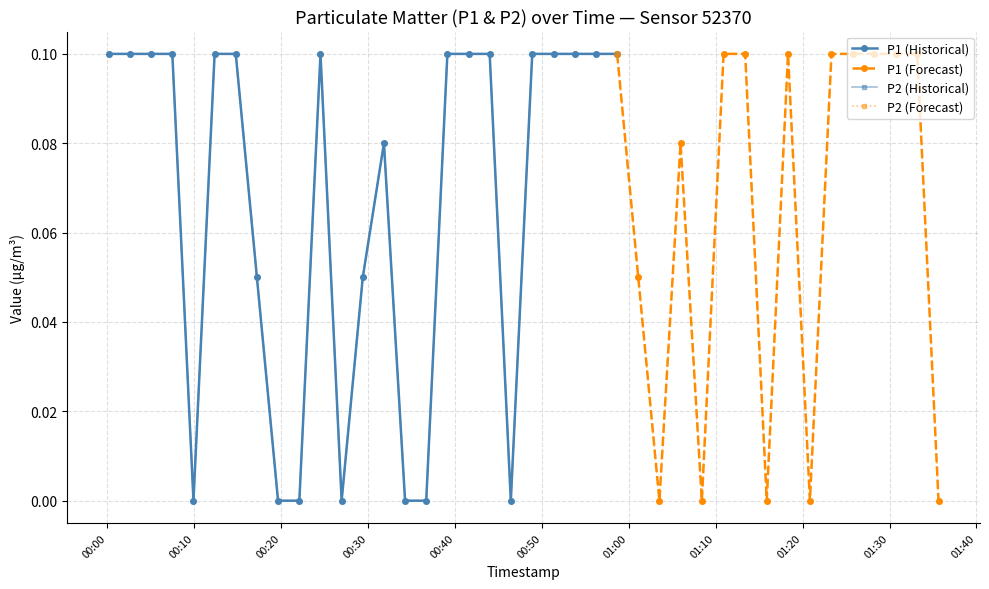

What position from the left is 2023-05-20T00:53:46?

23